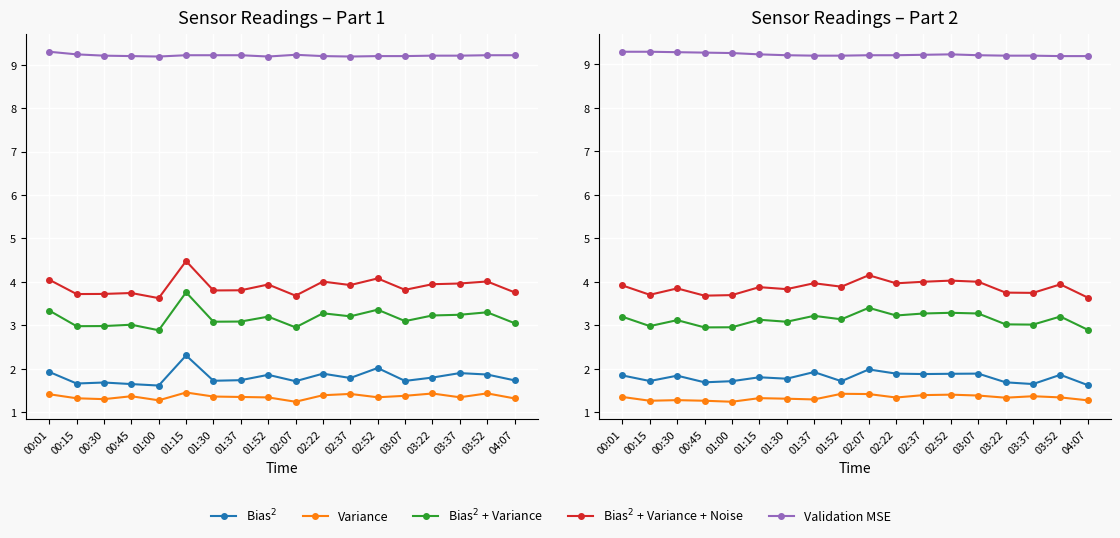

True or false: Bias$^2$ + Variance + Noise and Bias$^2$ + Variance intersect in this chart.

False